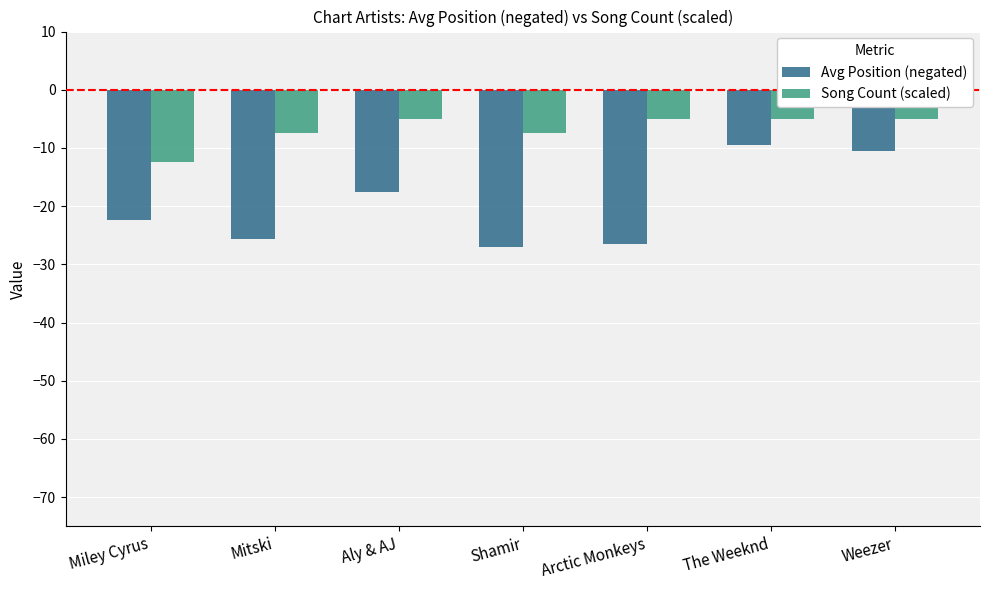

Rank the series by their maximum value, from highest to lowest.

Song Count (scaled), Avg Position (negated)